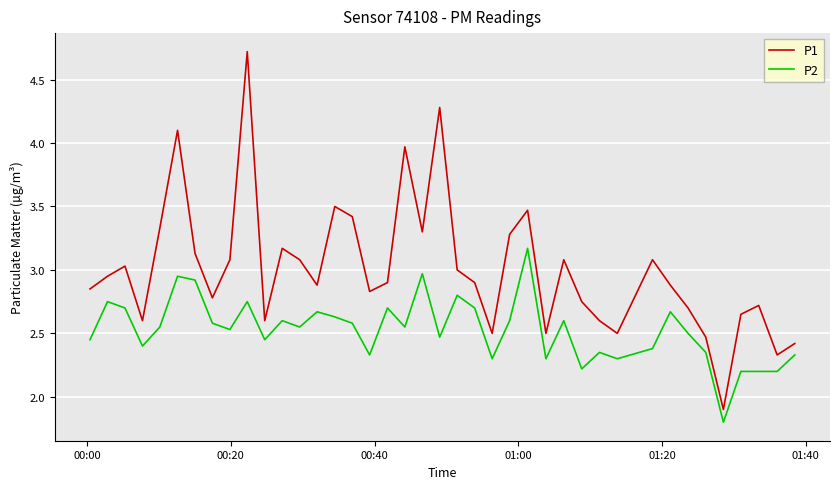

True or false: P2 and P1 intersect in this chart.

False